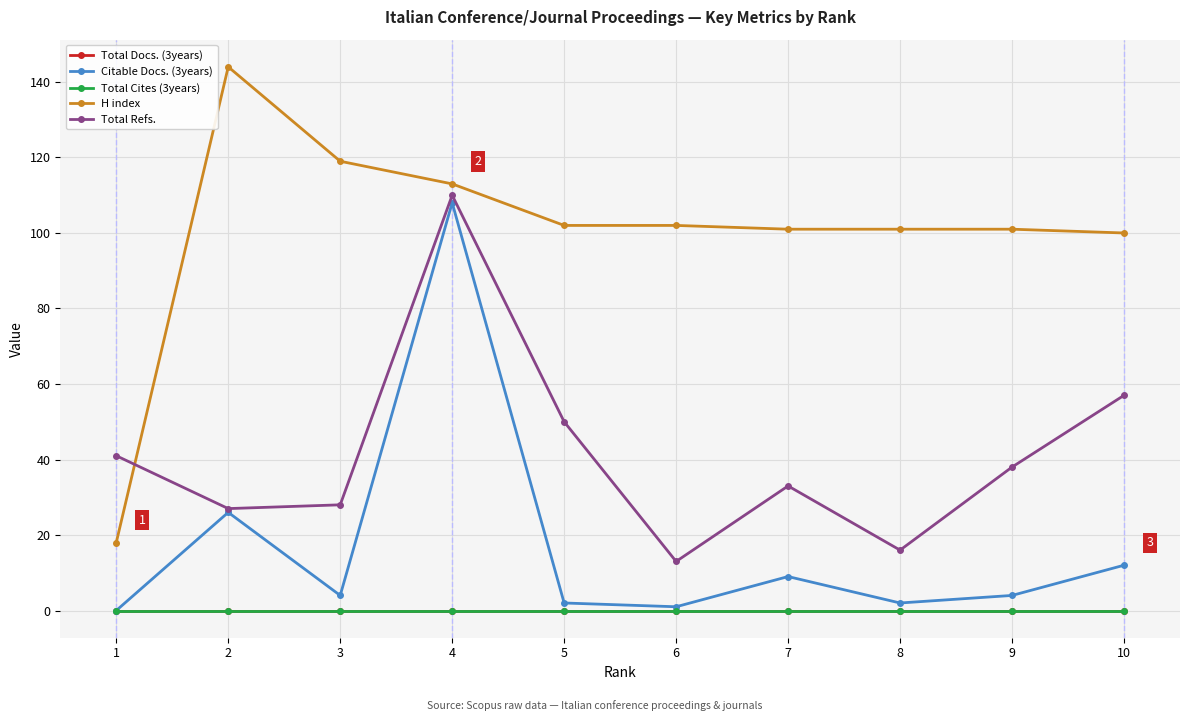

Does the chart have visible grid lines?

Yes